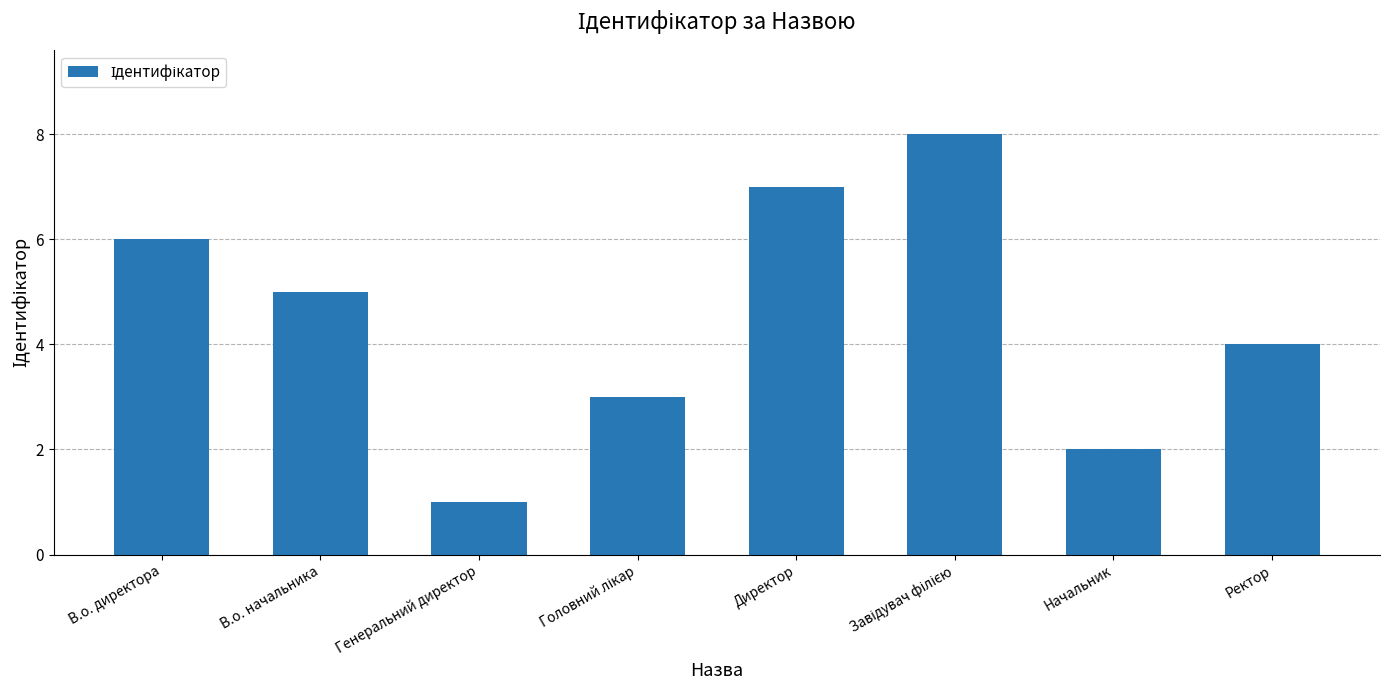

Reading left to right, what are all the values shown in this chart?

6	5	1	3	7	8	2	4